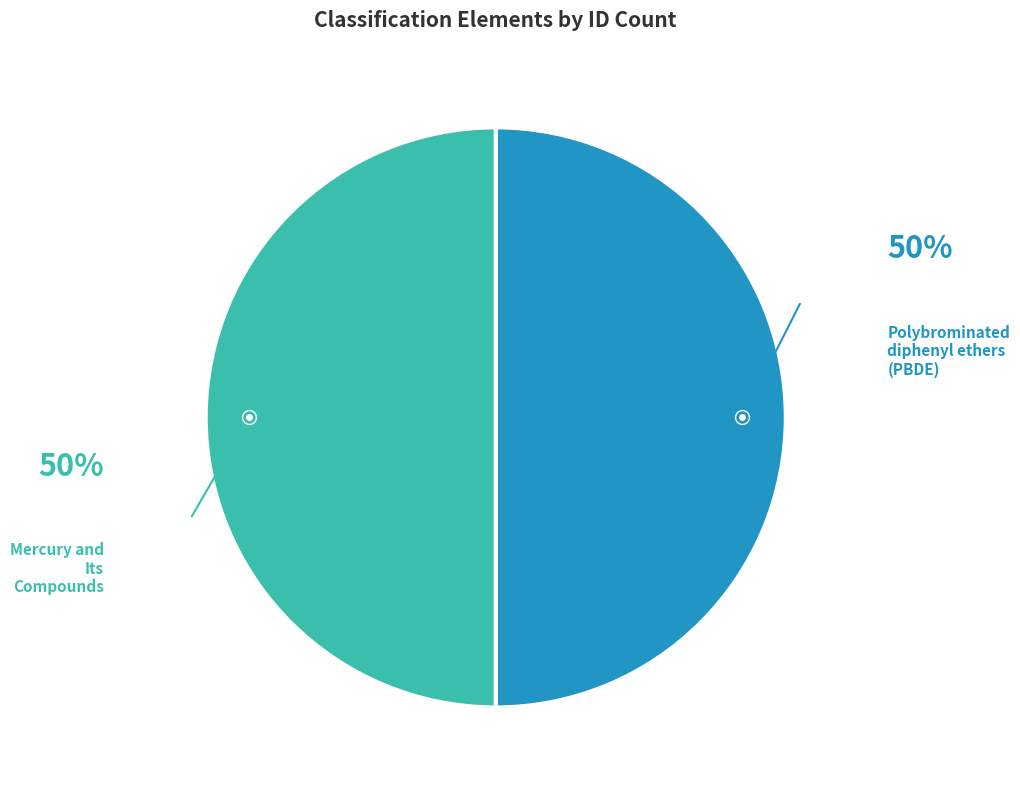

Is it true that Polybrominated diphenyl ethers (PBDE) is 50% of the pie?

True